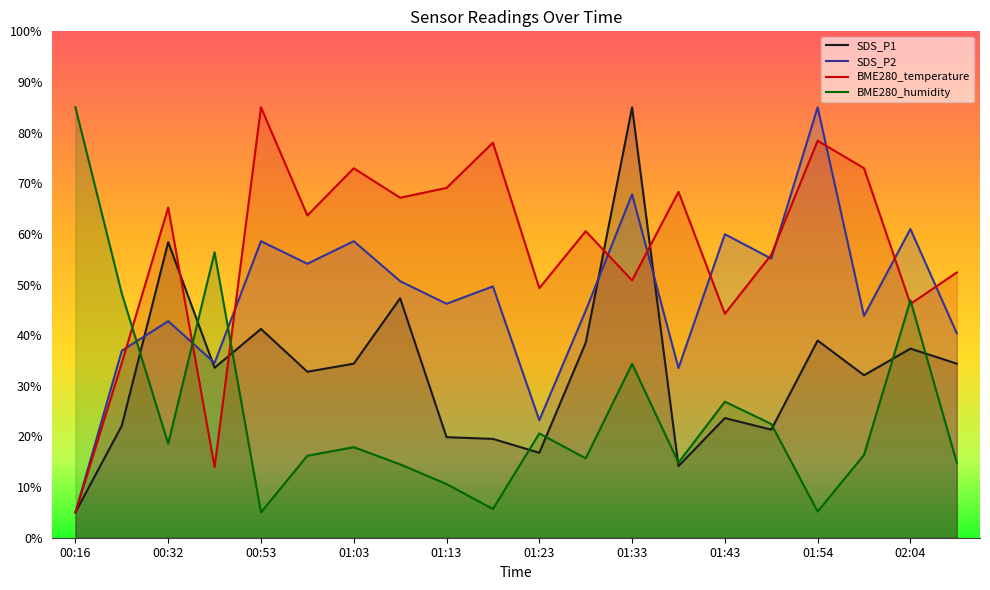

How many lines are shown in the chart?

4